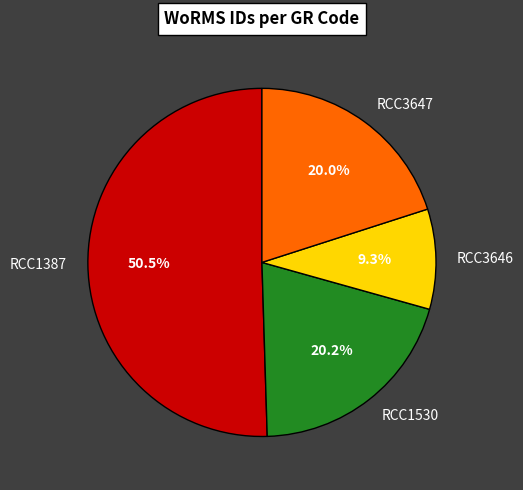

How much of the chart is everything except RCC1387?

49.5%